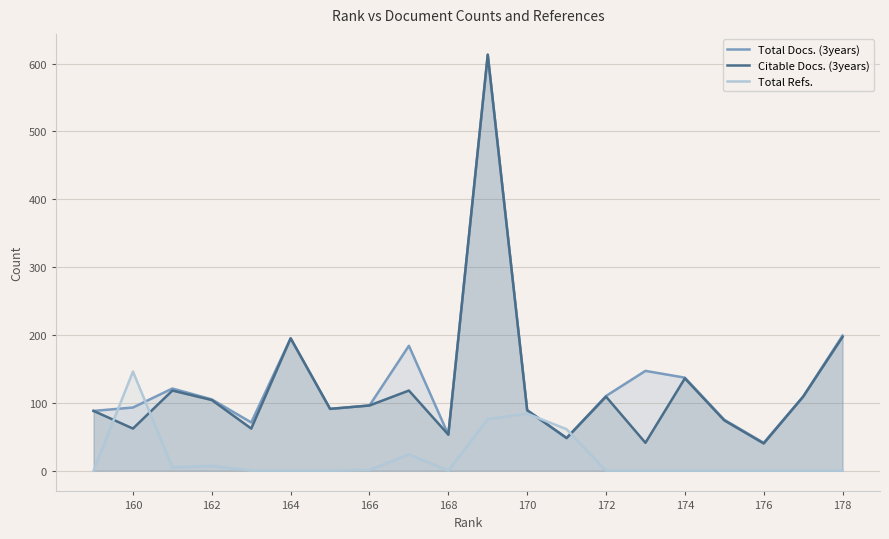

How many data points does each series have?

20